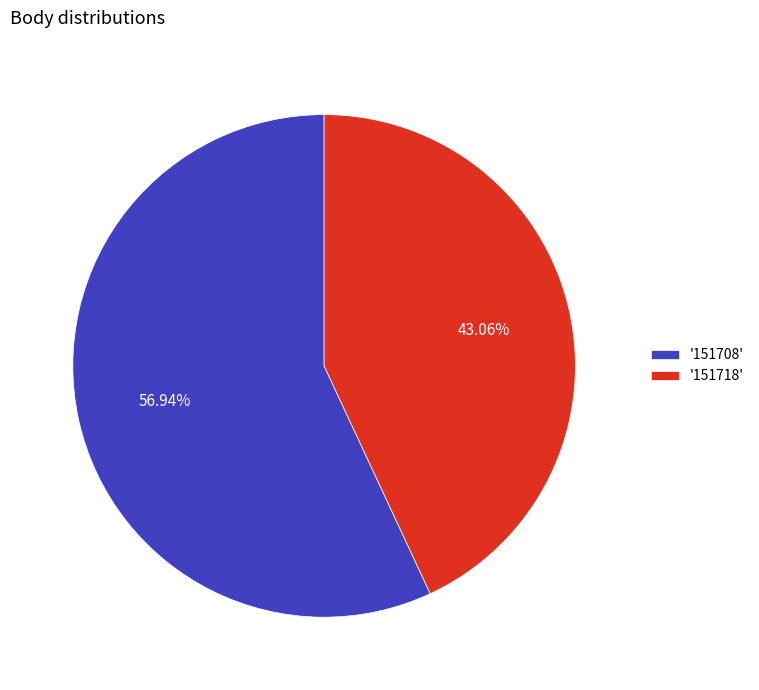

What is the largest slice in the pie chart?

'151708'